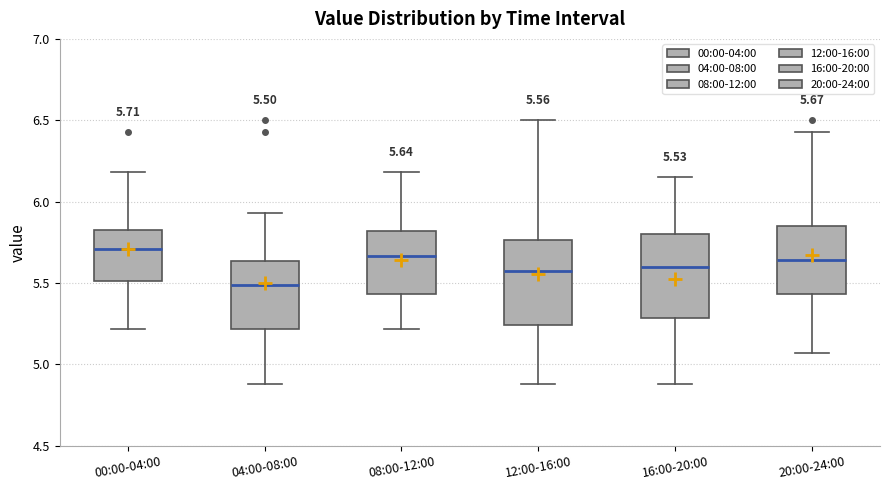

Which box's median line is the lowest?

04:00-08:00